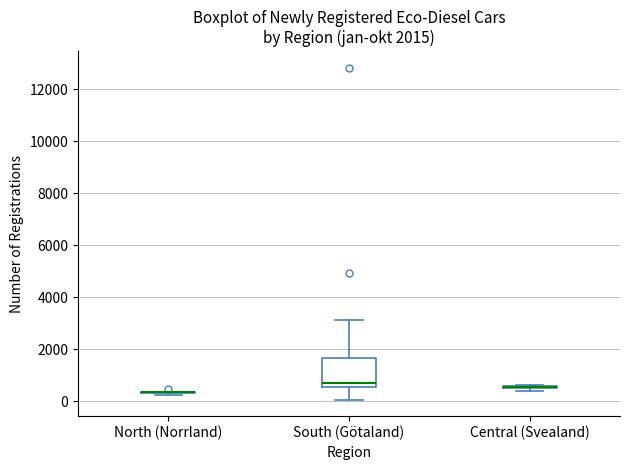

Comparing the boxes themselves (not the whiskers), which one is the tallest?

South (Götaland)